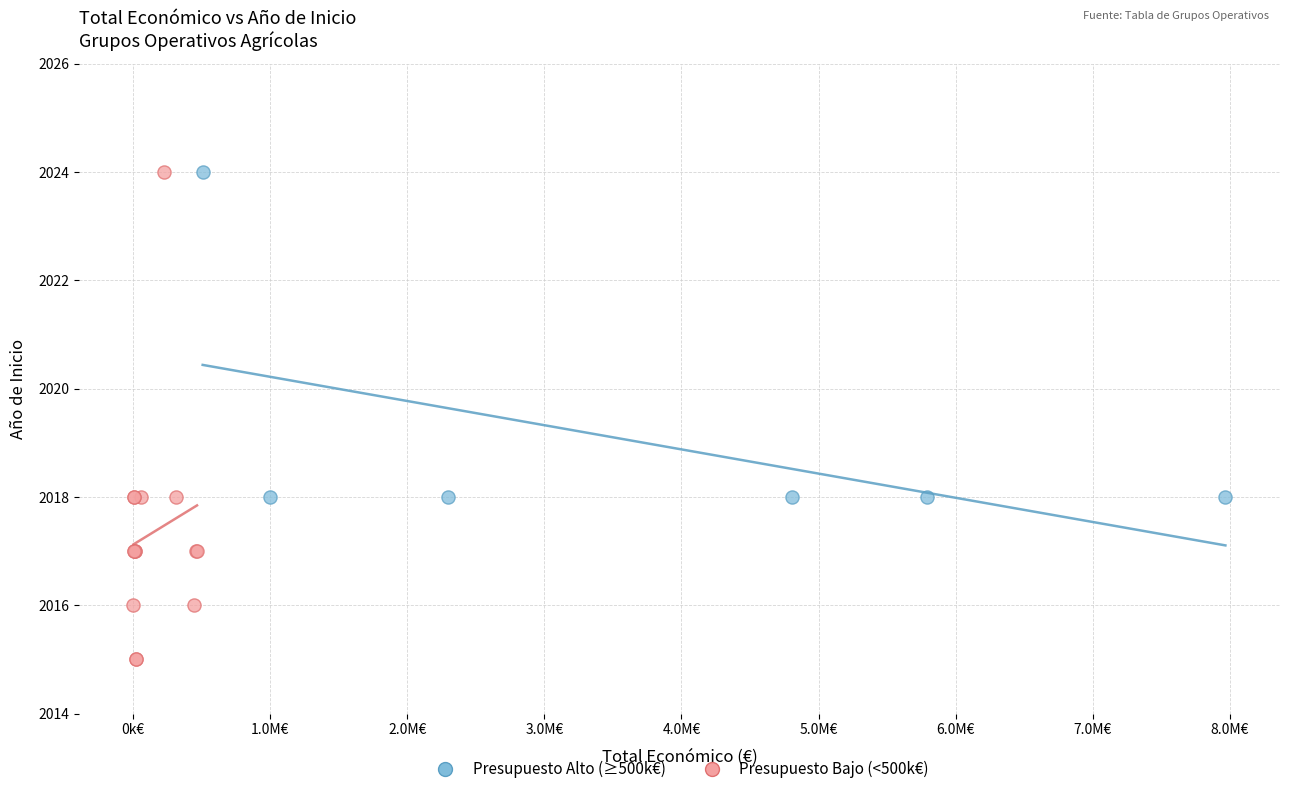

Which series contains the lowest Y value?

Presupuesto Bajo (<500k€)